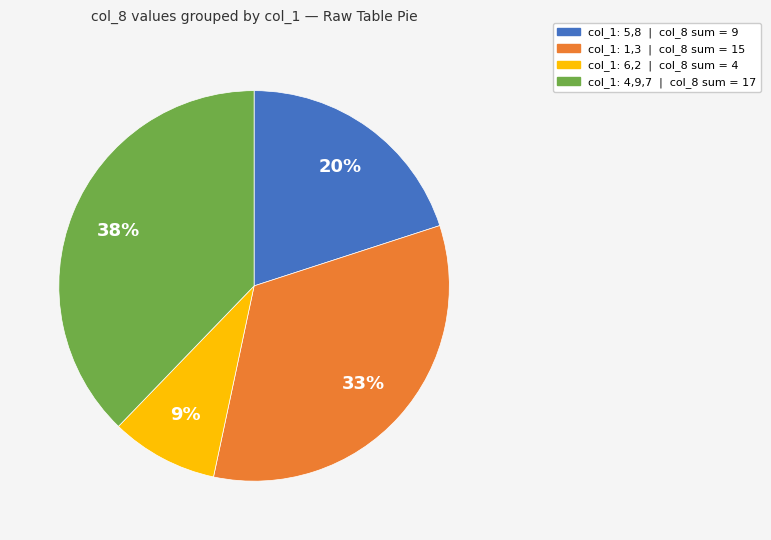

To the nearest percent, what is the average slice percentage?

25%